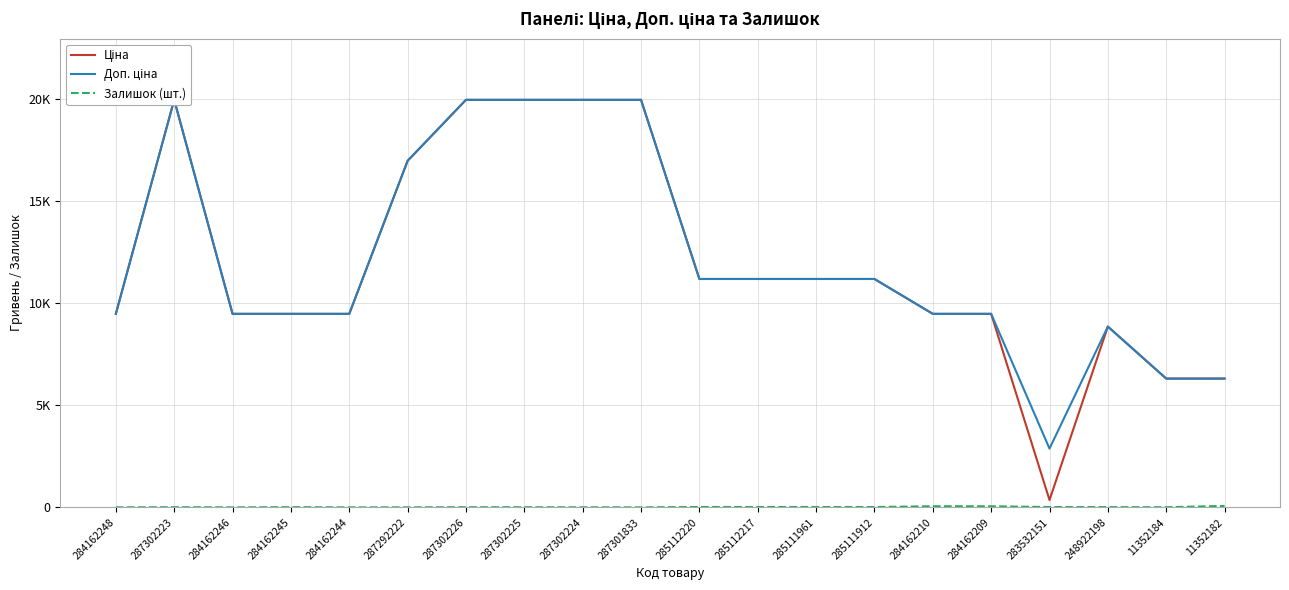

The Ціна series shows 19964.2 at 287302225. True or false?

True